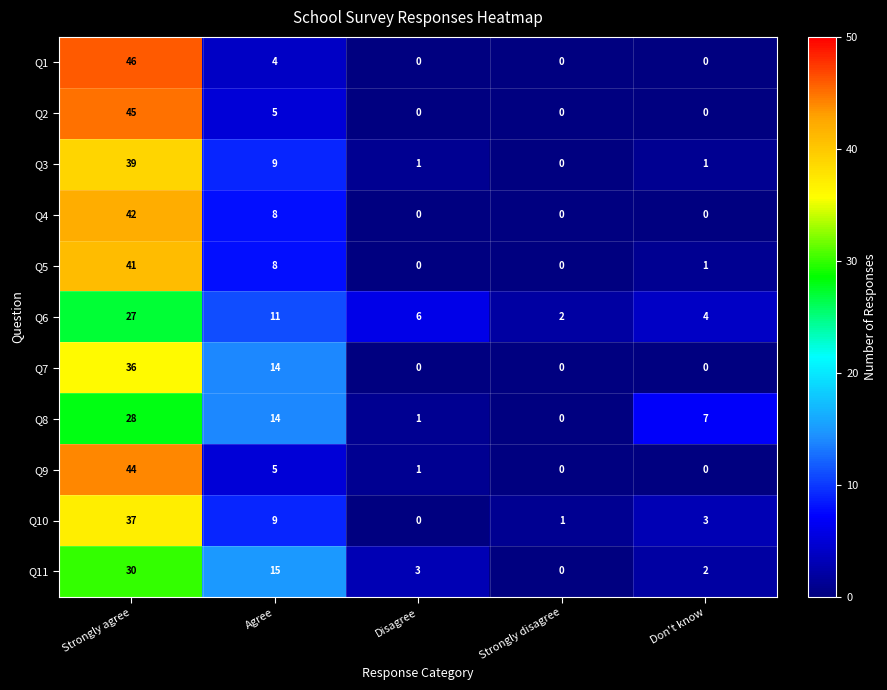

What is the total value across all series at Don't know?

18